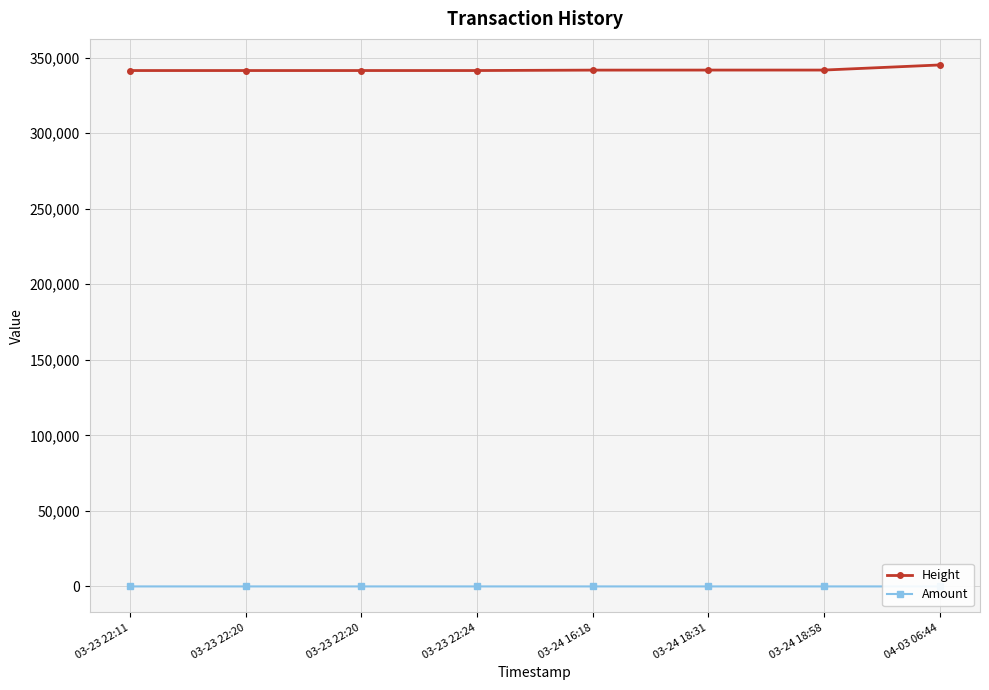

Count the number of categories in the chart.

8